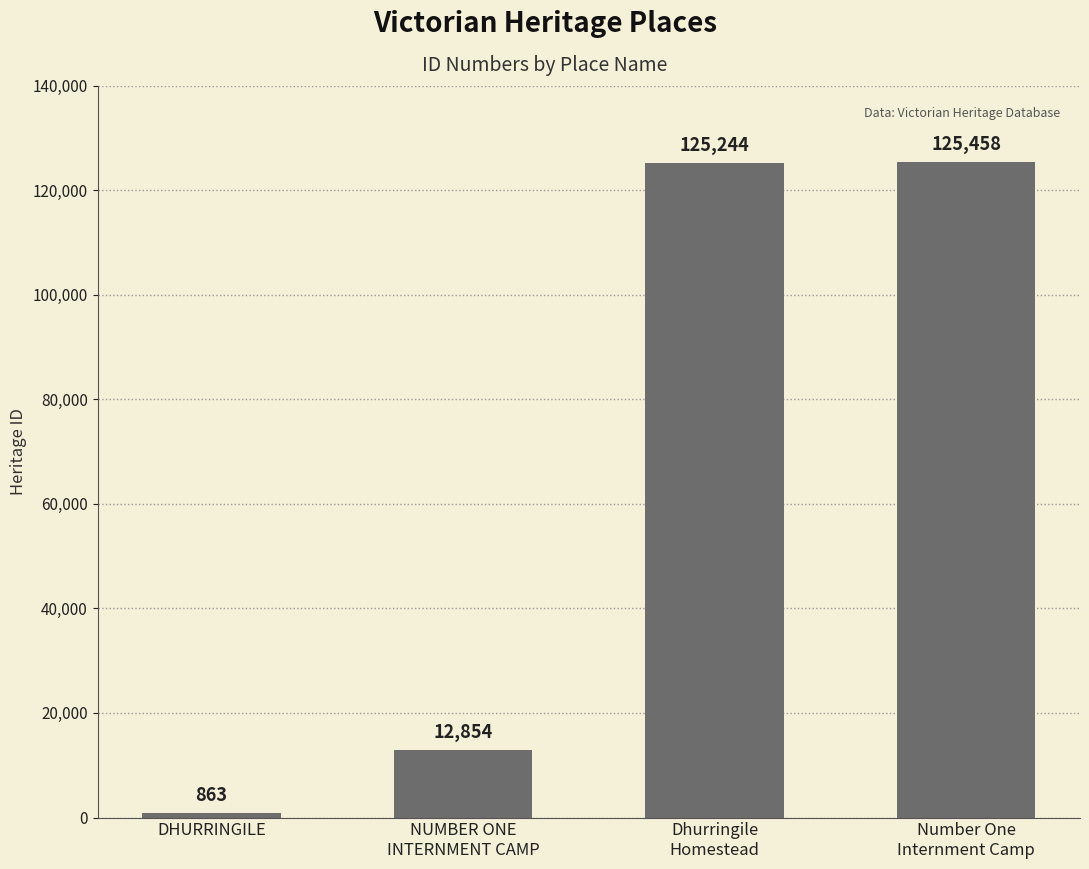

The value at NUMBER ONE
INTERNMENT CAMP is 6753. True or false?

False